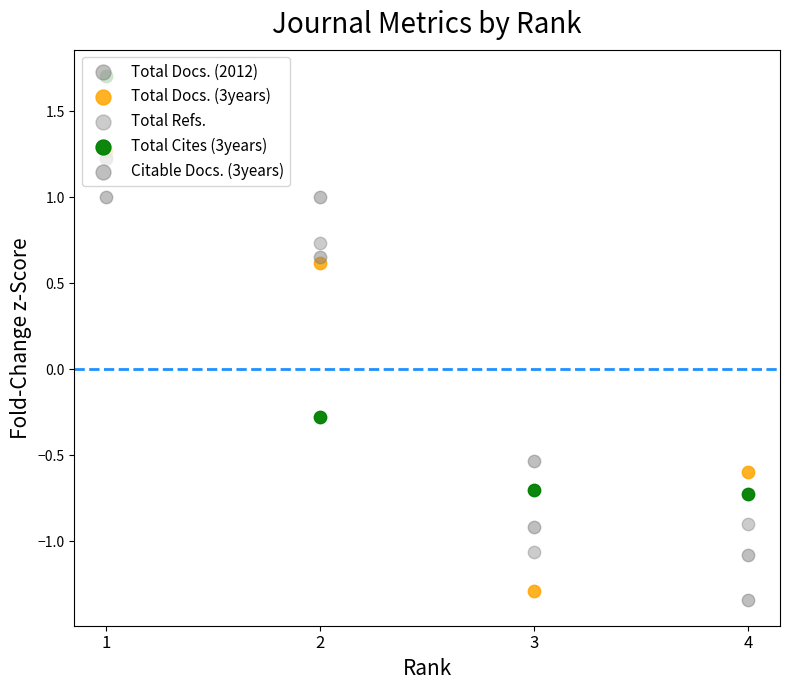

Which series has the largest total across all categories?

Total Cites (3years)